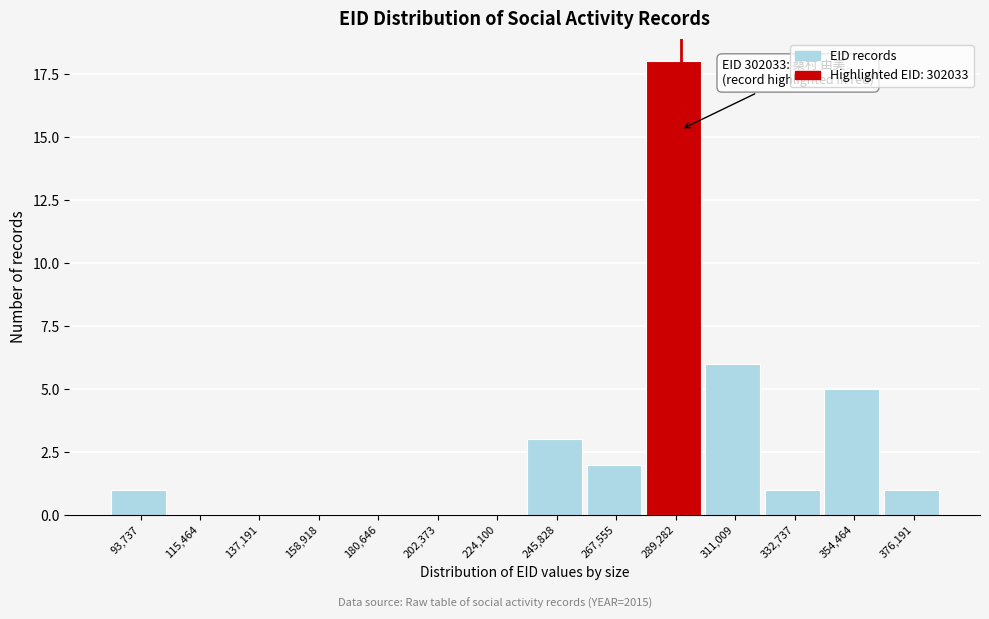

Reading left to right, transcribe all the data shown in this chart.

93,737=1	115,464=0	137,191=0	158,918=0	180,646=0	202,373=0	224,100=0	245,828=3	267,555=2	289,282=18	311,009=6	332,737=1	354,464=5	376,191=1